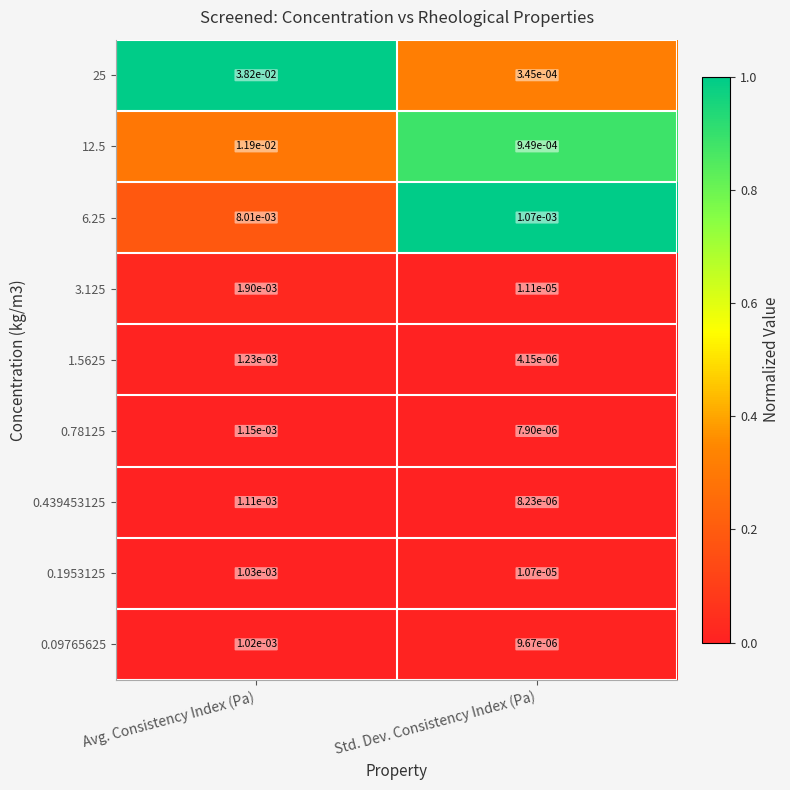

Is the value of 0.1953125 at Std. Dev. Consistency Index (Pa) greater than the value of 1.5625 at Std. Dev. Consistency Index (Pa)?

Yes